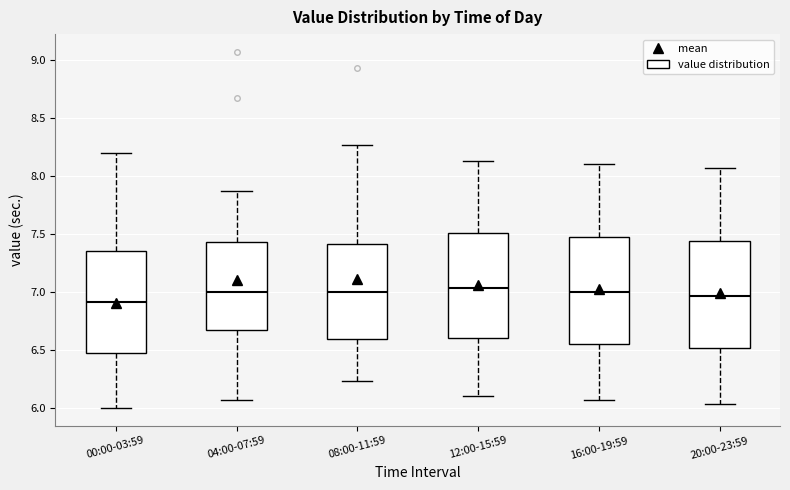

Reading left to right, read every box against the y-axis: the position of its median line, the range the box covers, and the ends of its whiskers. The values are not printed on the chart, so give them approximately, as read against the axis.

00:00-03:59: median 6.90, box 6.50 to 7.35, whiskers 6.00 to 8.20
04:00-07:59: median 7.00, box 6.70 to 7.45, whiskers 6.05 to 7.85
08:00-11:59: median 7.00, box 6.60 to 7.40, whiskers 6.25 to 8.25
12:00-15:59: median 7.05, box 6.60 to 7.50, whiskers 6.10 to 8.15
16:00-19:59: median 7.00, box 6.55 to 7.50, whiskers 6.05 to 8.10
20:00-23:59: median 6.95, box 6.50 to 7.45, whiskers 6.05 to 8.05